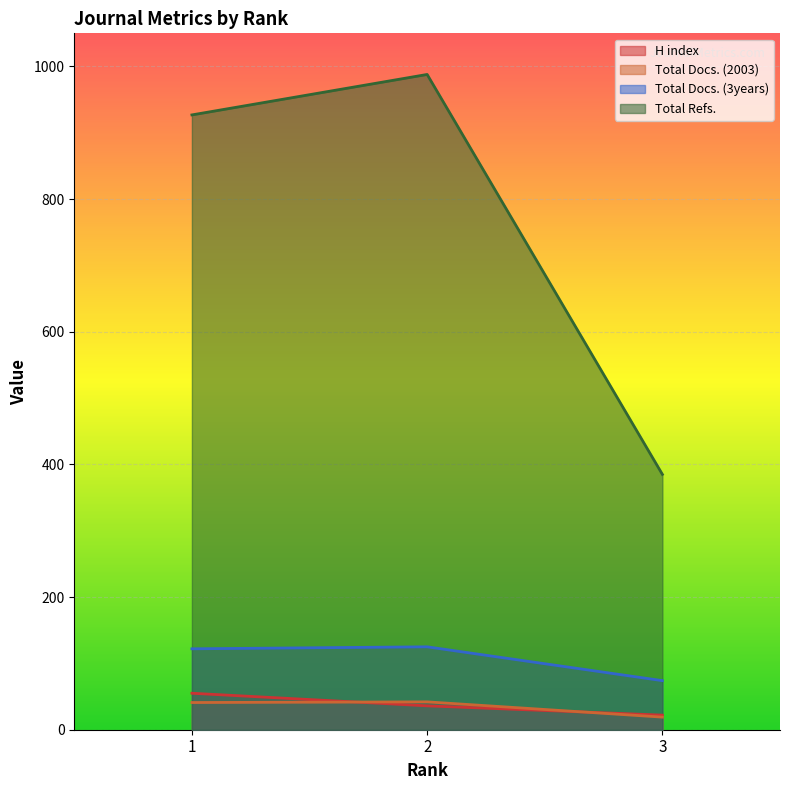

Where is H index nearest to the value 38?

2